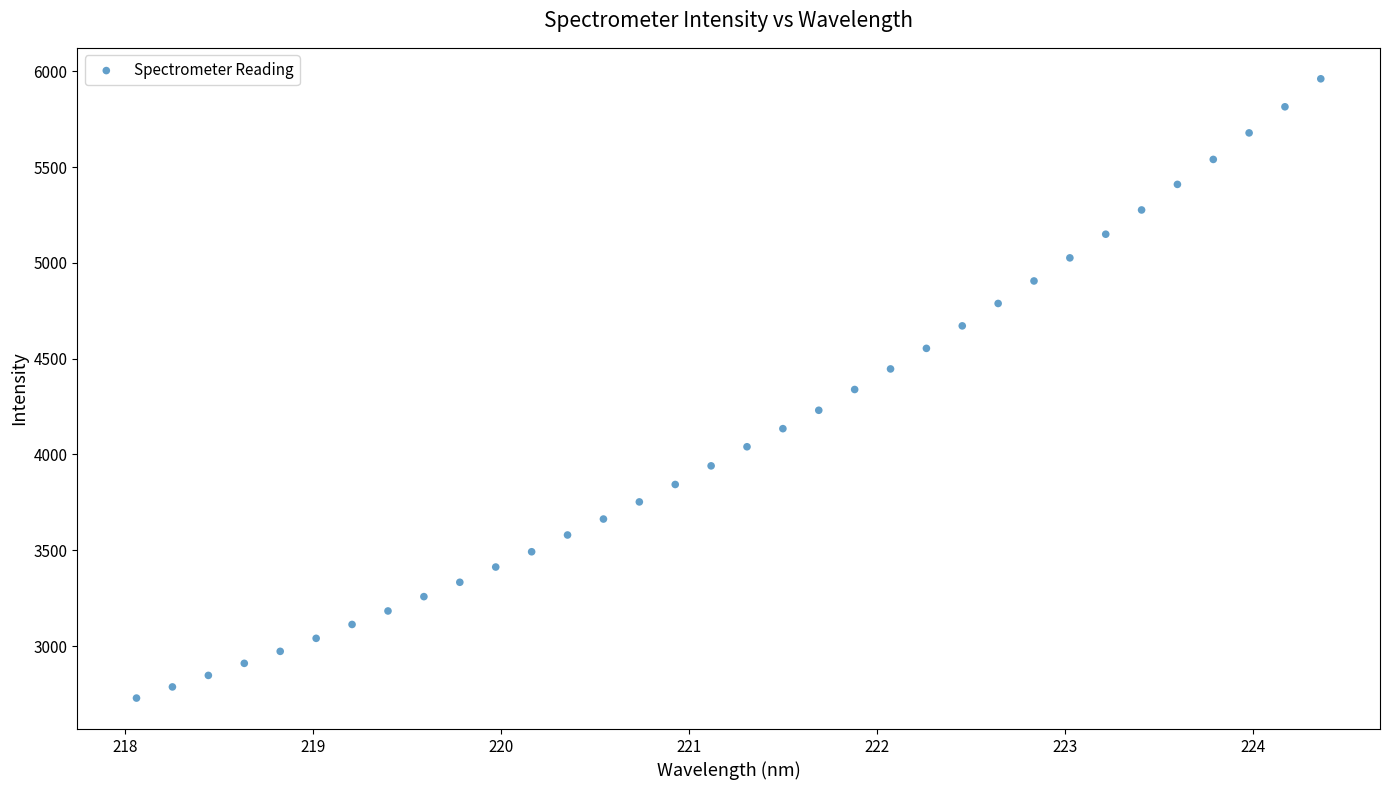

What is the range of Y values (max minus min)?

3233.5